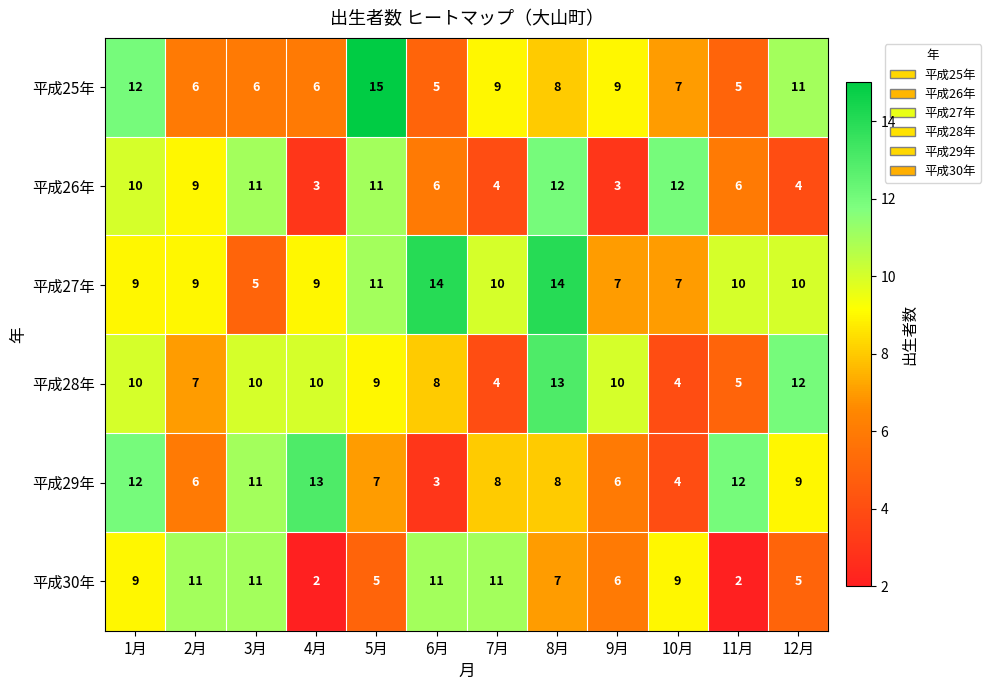

Which series changed the most between 8月 and 10月?

平成28年